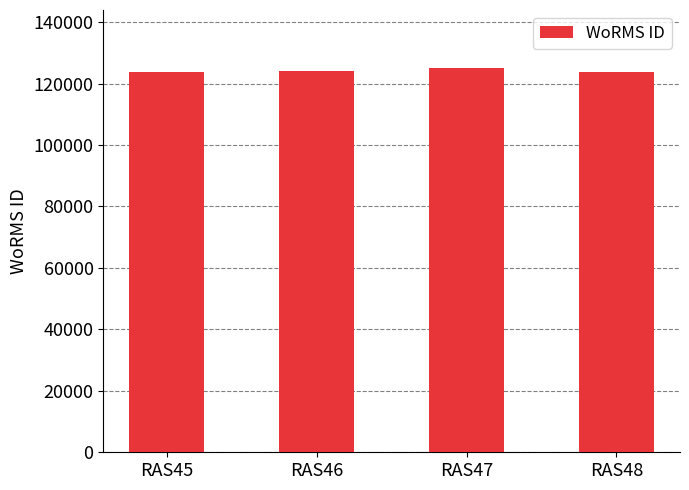

What is the change in value from RAS46 to RAS48?

-184